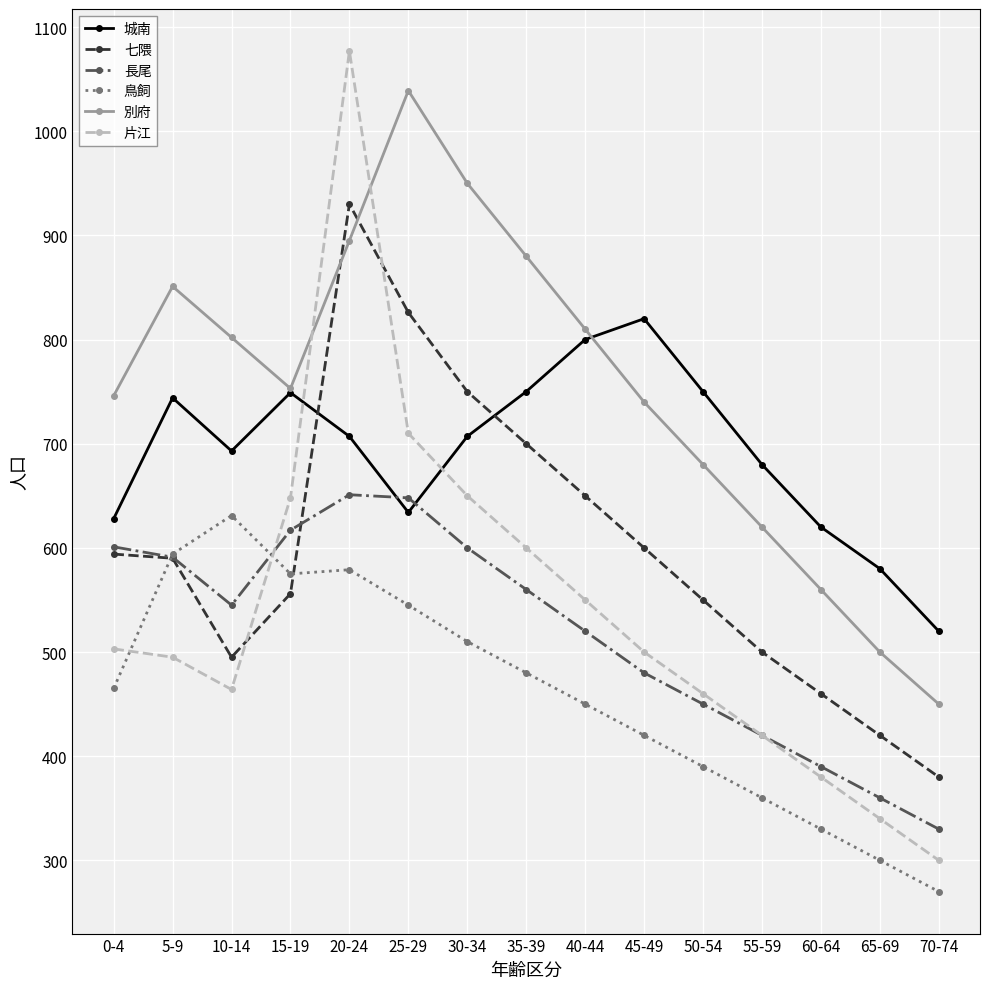

Between 5-9 and 50-54, which series saw the biggest shift?

鳥飼